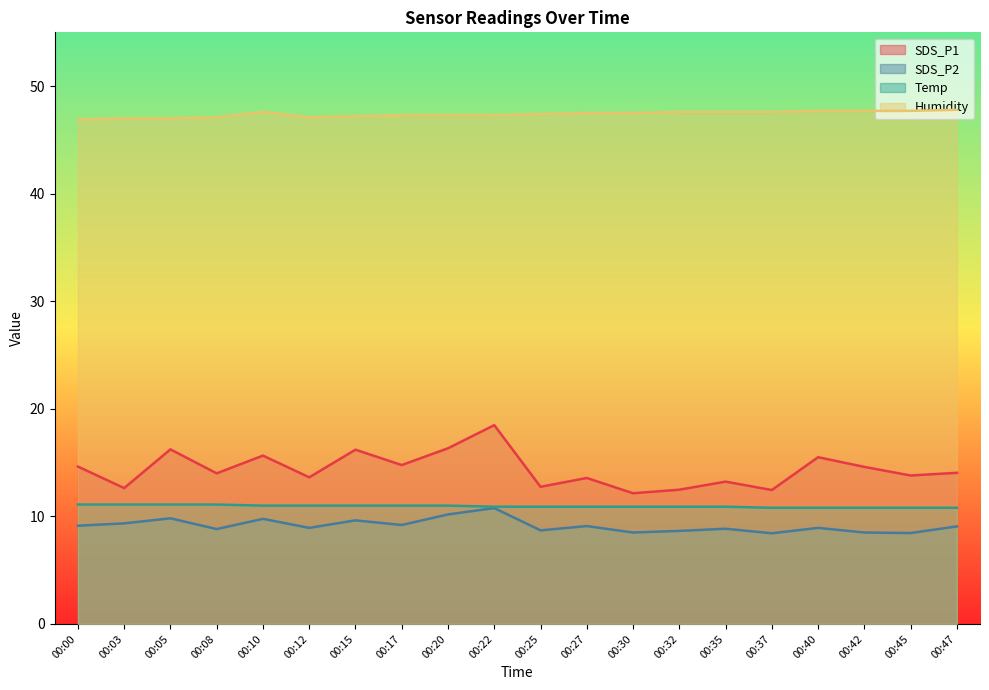

Reading left to right, what are all the values shown in this chart?

SDS_P1: 14.6	12.6	16.2	14.0	15.7	13.6	16.2	14.8	16.3	18.5	12.8	13.6	12.2	12.5	13.2	12.4	15.5	14.6	13.8	14.1
SDS_P2: 9.1	9.3	9.8	8.8	9.8	8.9	9.6	9.2	10.2	10.8	8.7	9.1	8.5	8.7	8.8	8.4	8.9	8.5	8.4	9.1
Temp: 11.1	11.1	11.1	11.1	11.0	11.0	11.0	11.0	11.0	10.9	10.9	10.9	10.9	10.9	10.9	10.8	10.8	10.8	10.8	10.8
Humidity: 46.9	47.0	47.0	47.1	47.6	47.1	47.2	47.3	47.3	47.3	47.4	47.5	47.5	47.6	47.6	47.6	47.7	47.7	47.7	47.8